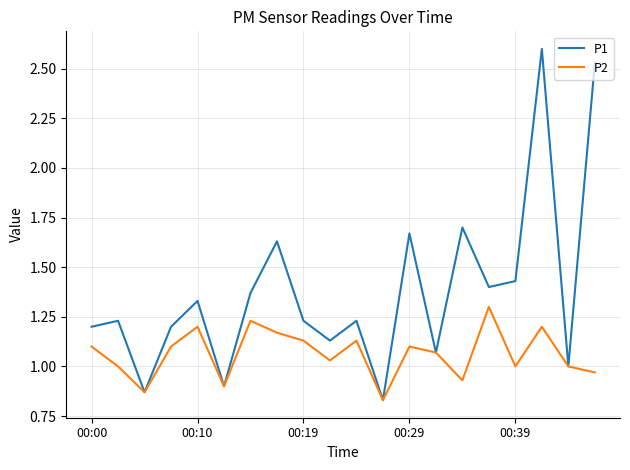

Rank the series by their average value, from lowest to highest.

P2, P1